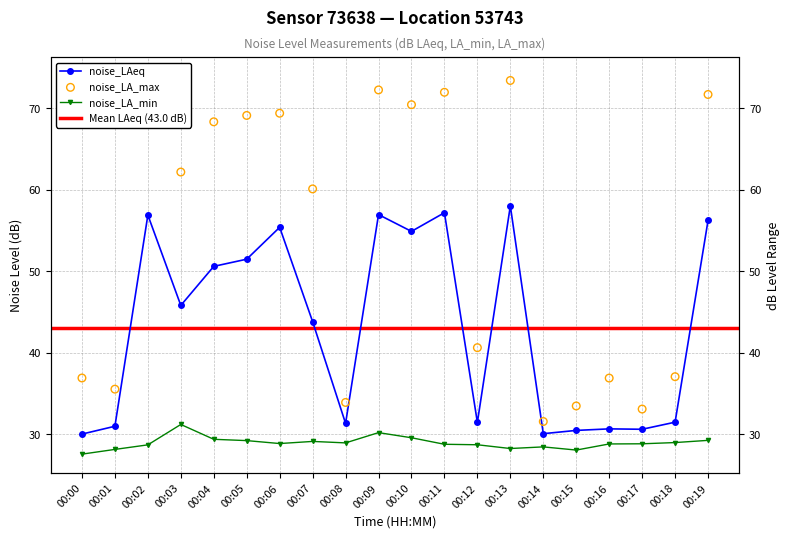

Which series contains the lowest Y value?

noise_LA_min